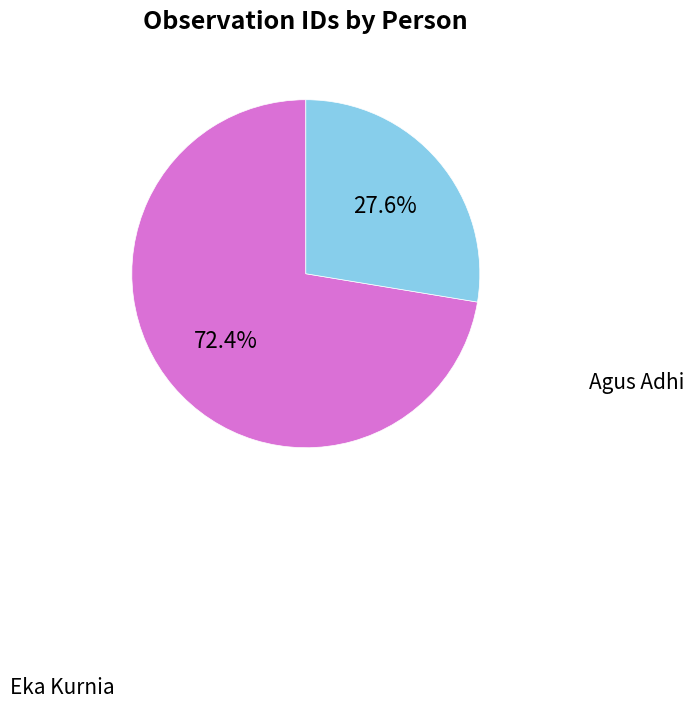

Does any single category account for the majority?

Yes